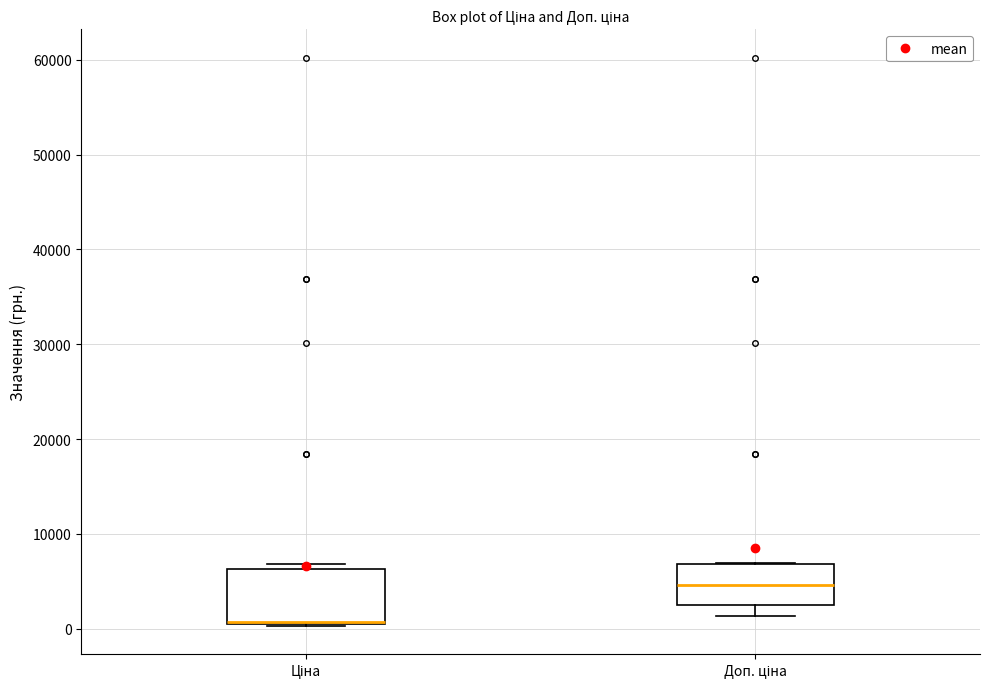

Where is the lower edge of the box for Доп. ціна on the y-axis? The values are not printed on the chart, so give them approximately, as read against the axis.

3000